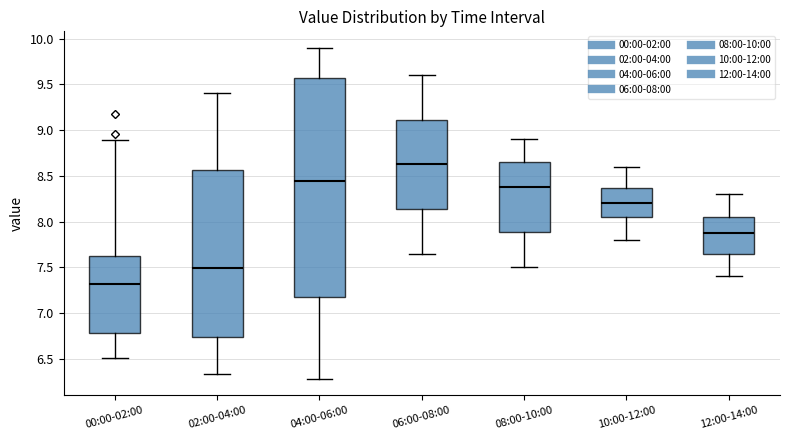

Where is the lower edge of the box for 04:00-06:00 on the y-axis? The values are not printed on the chart, so give them approximately, as read against the axis.

7.20